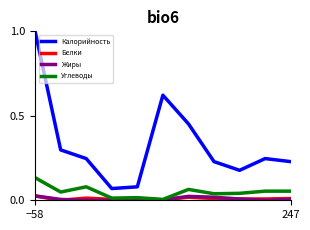

Which series has the largest range (max minus min)?

Калорийность